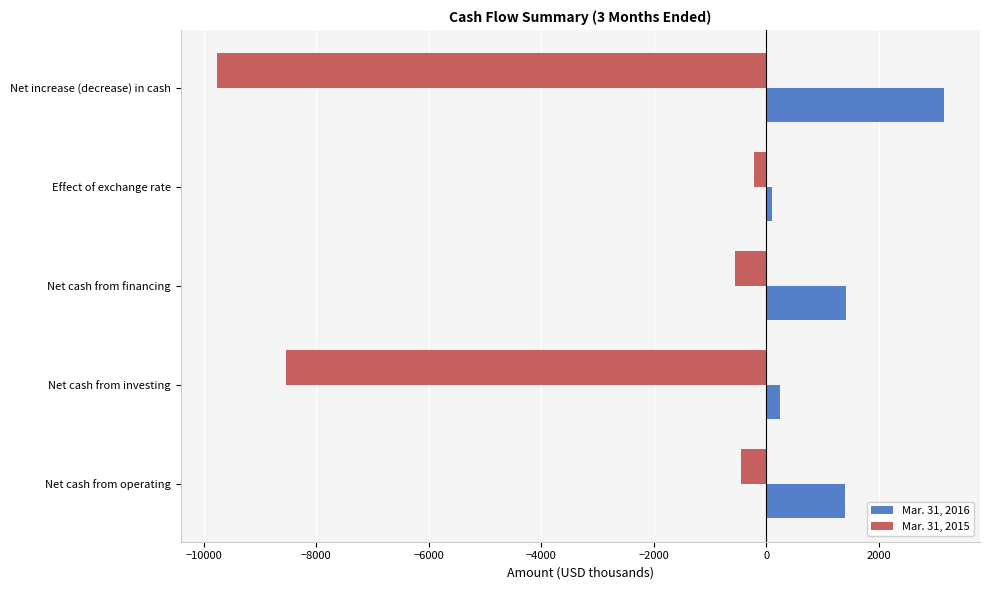

List the series in order of their peak value, highest first.

Mar. 31, 2016, Mar. 31, 2015